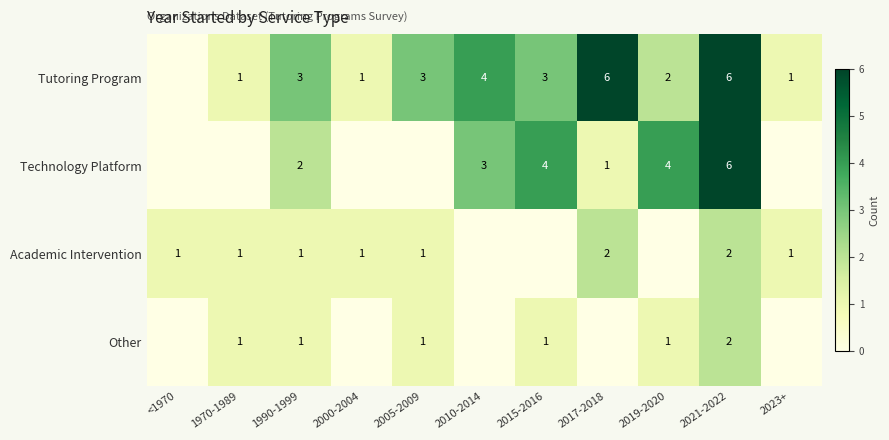

Between 2017-2018 and 2010-2014, which is larger?

2017-2018